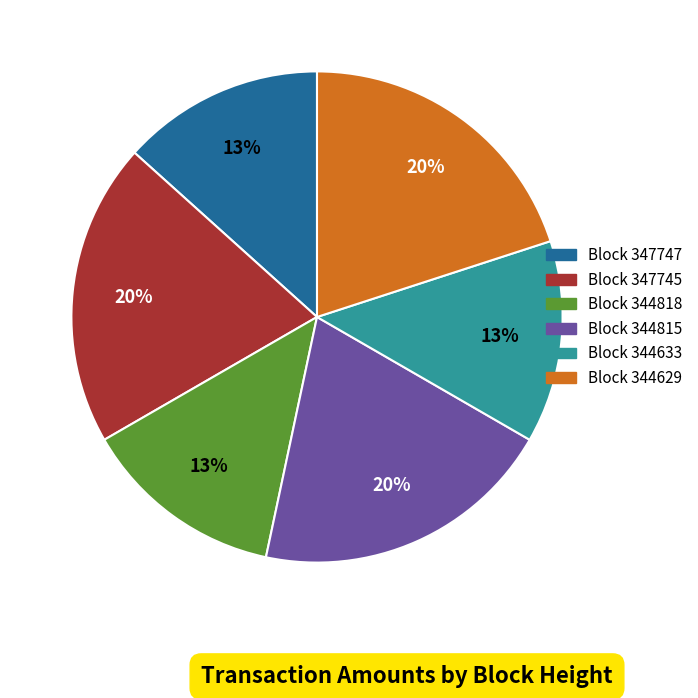

Is it true that Block 347745 is 13% of the pie?

False